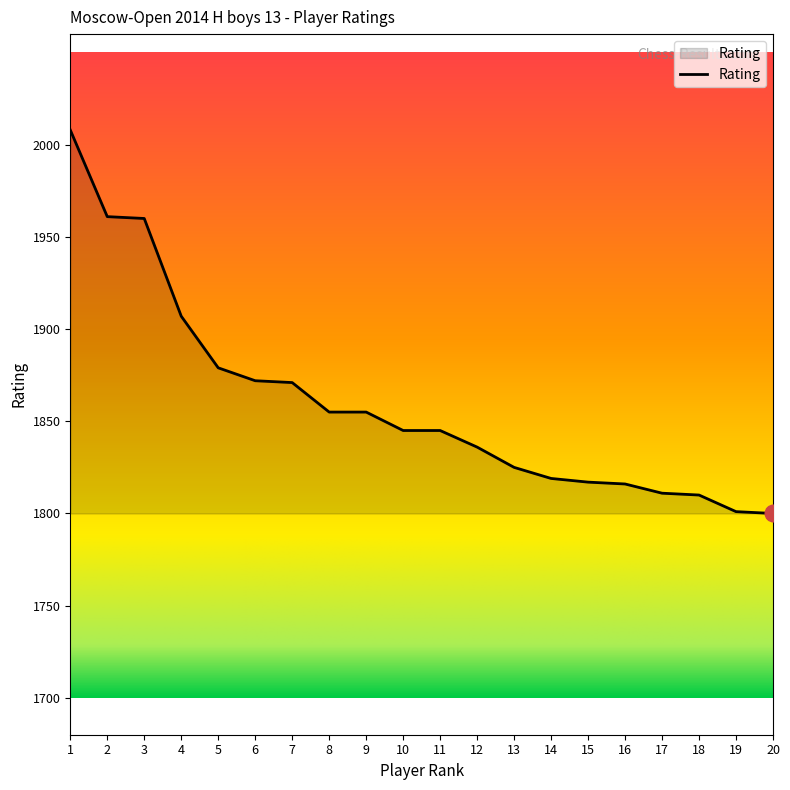

The value at 8 is 535. True or false?

False